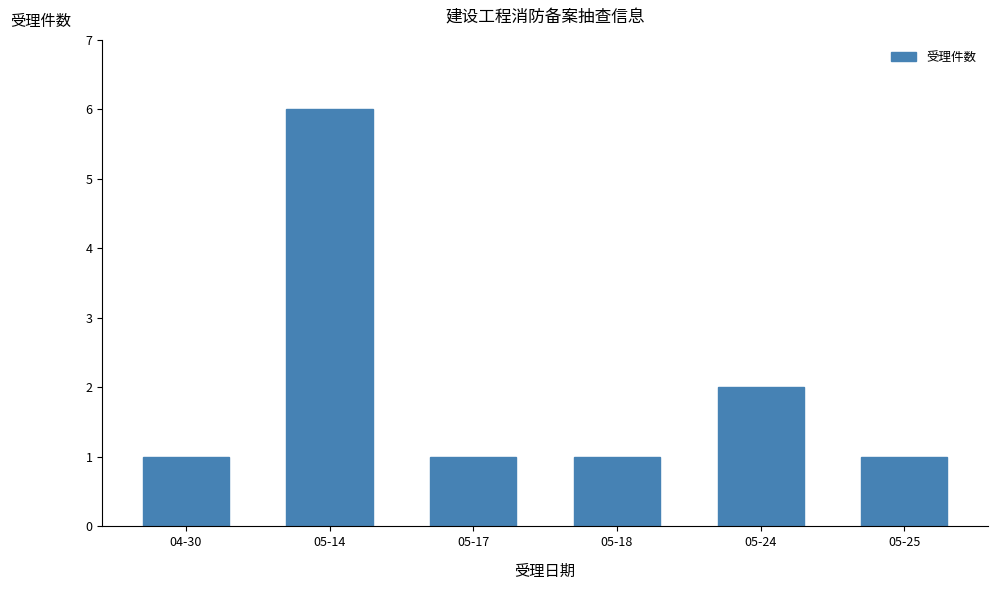

What is the sum of the values at 04-30 and 05-25?

2